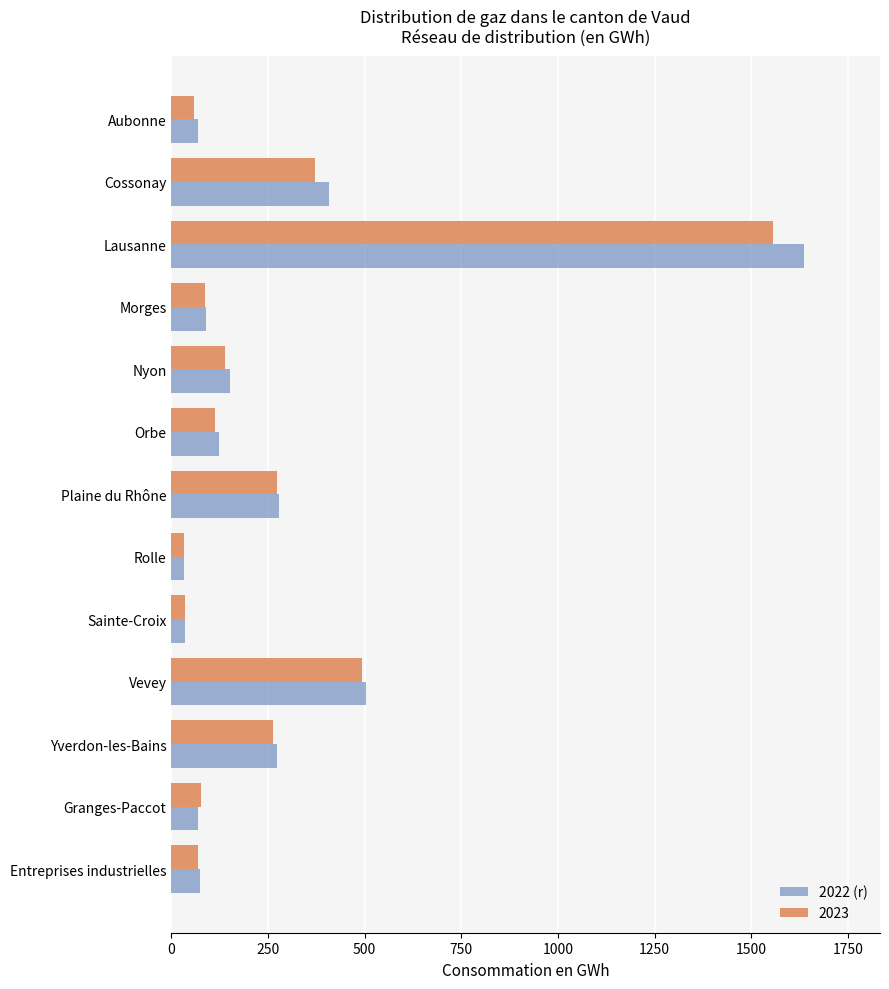

What is the sum of the 2022 (r) values at Orbe and Lausanne?

1758.6